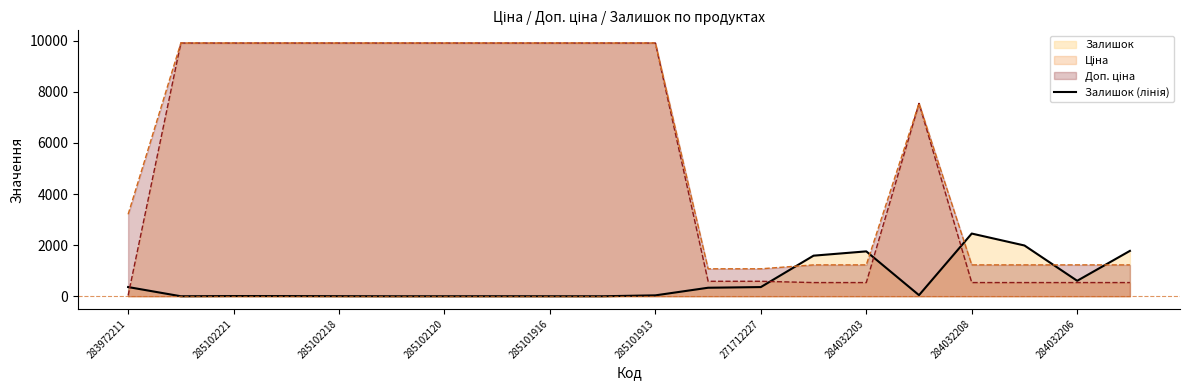

Is it true that the value at 271712227 is 359?

True